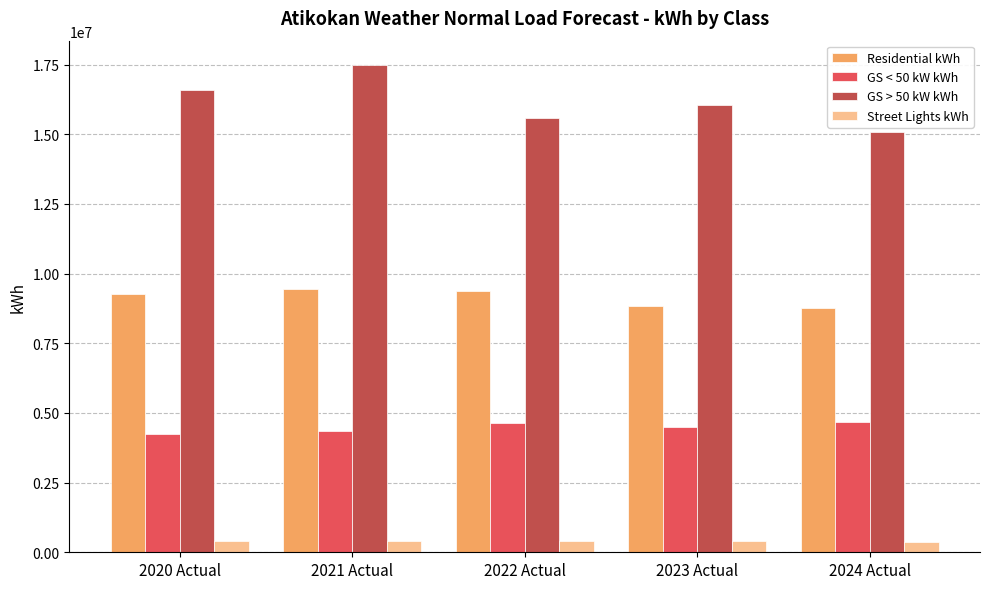

What are all the series names shown in the legend?

Residential kWh, GS < 50 kW kWh, GS > 50 kW kWh, Street Lights kWh